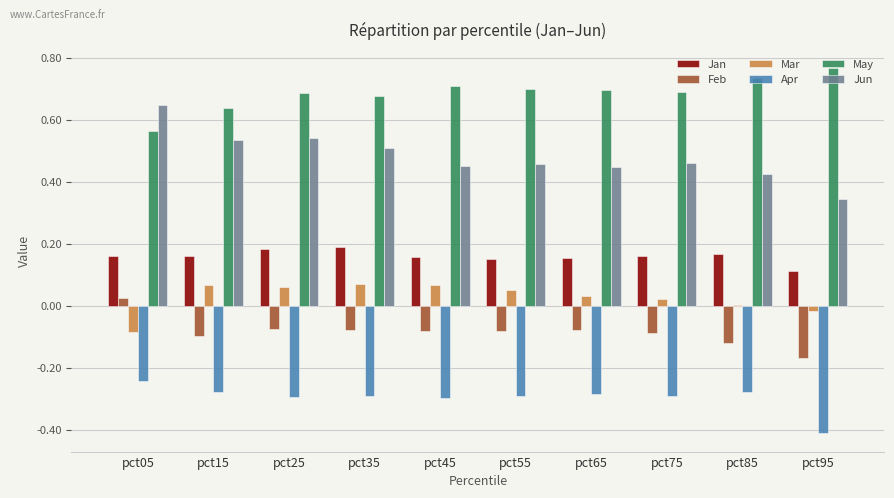

How many groups of bars are there?

10